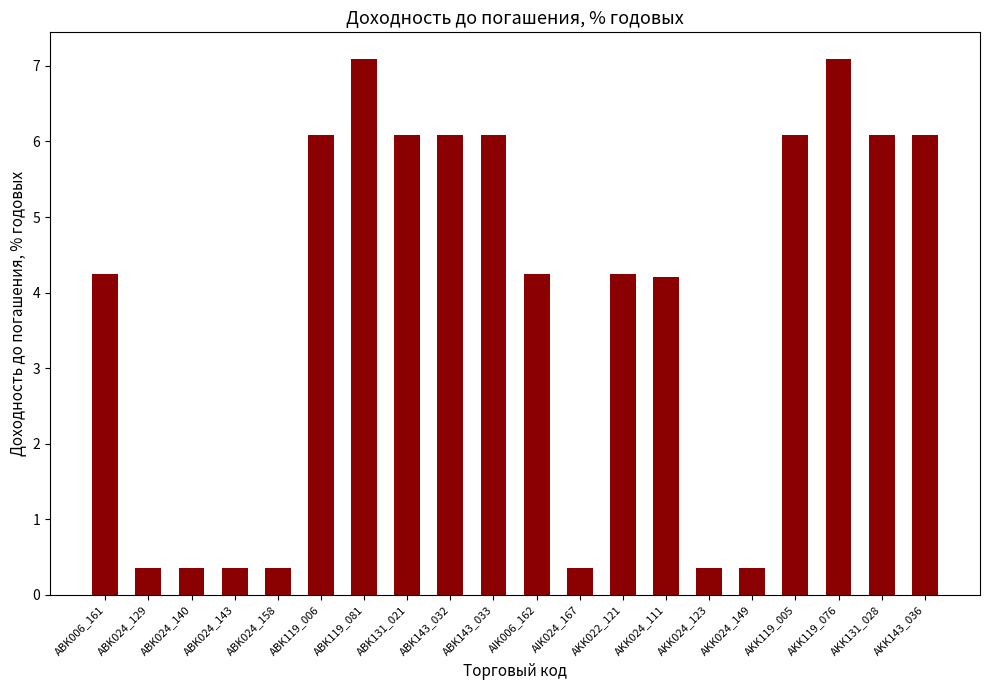

The chart shows a value of 4.0 at ABK119_006. True or false?

False